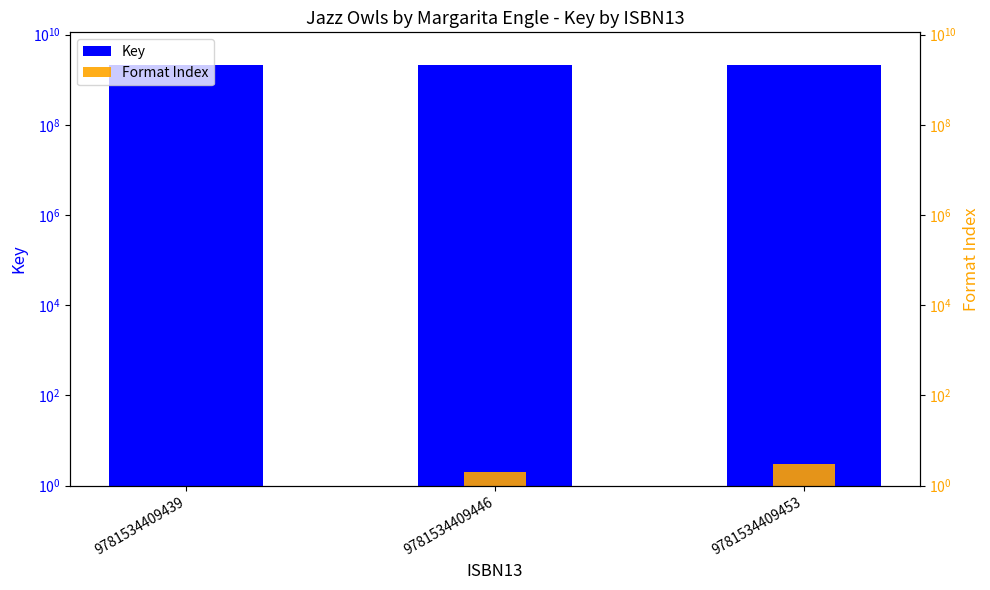

What is the total value across all series at 9781534409446?

2139743687